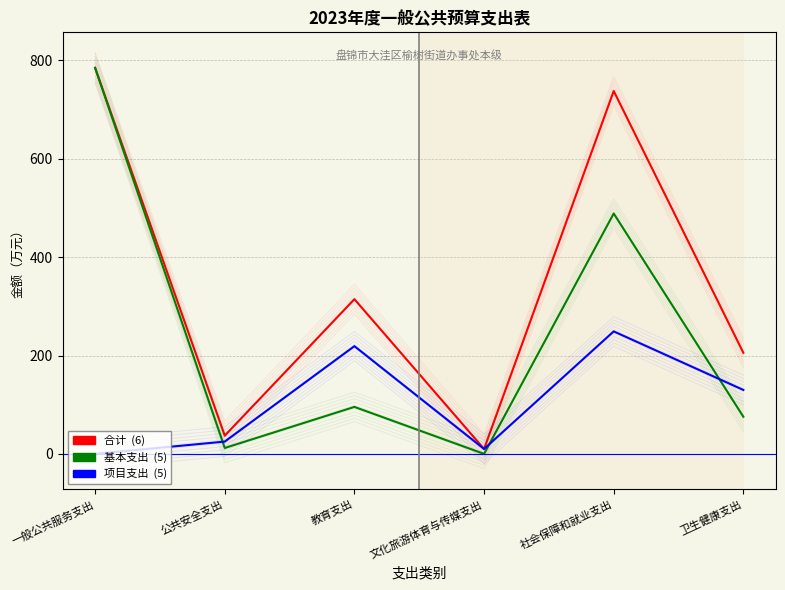

What is the value of the 基本支出 point at the 2nd from the left?

12.0